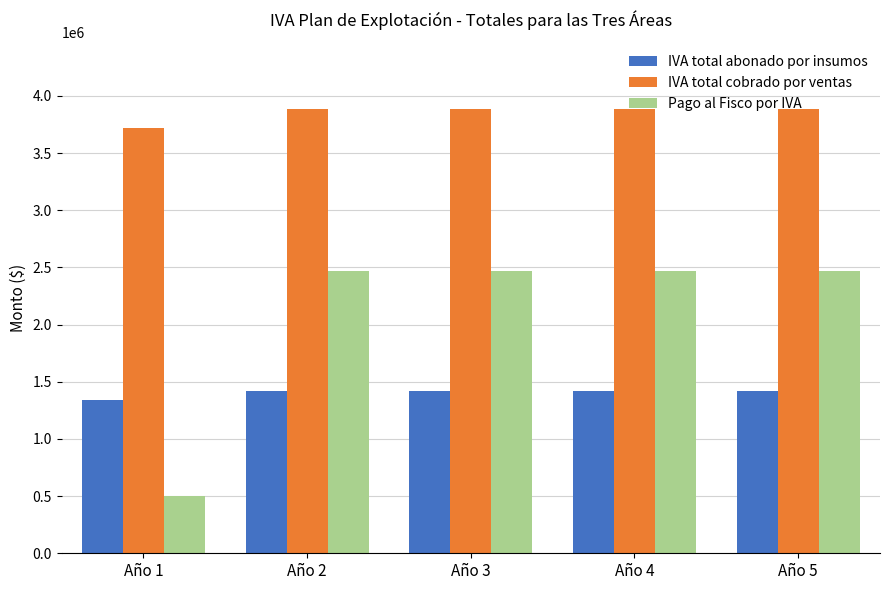

What is the difference between the Pago al Fisco por IVA values at Año 1 and Año 2?

1969214.4